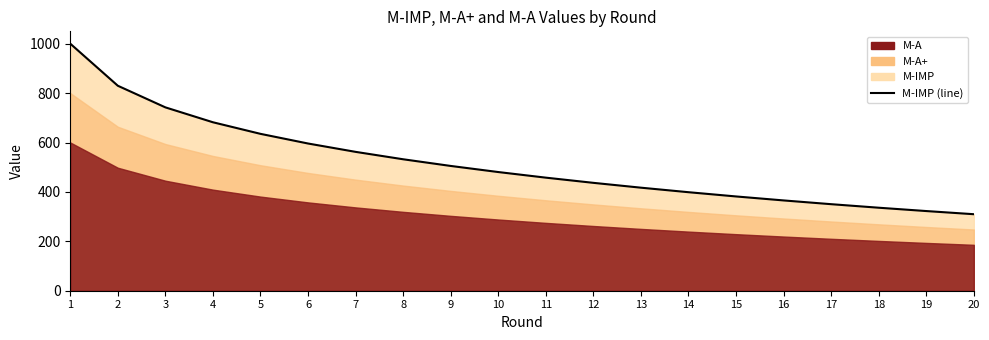

How many lines are shown in the chart?

1